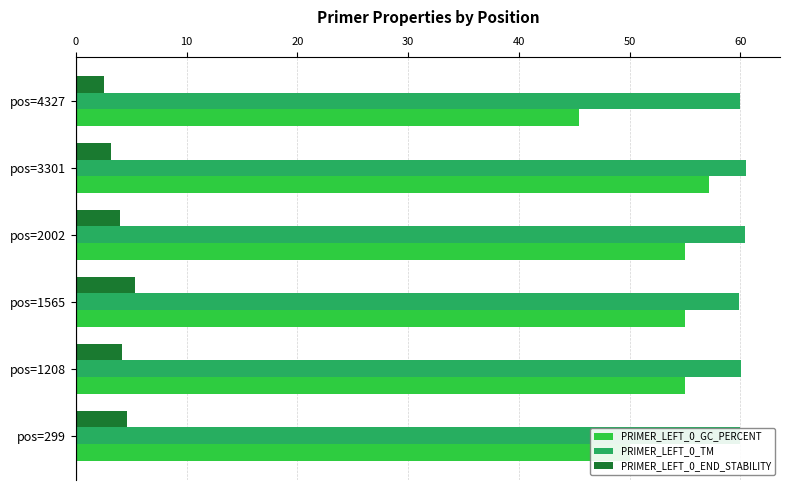

Which series has the largest total across all categories?

PRIMER_LEFT_0_TM